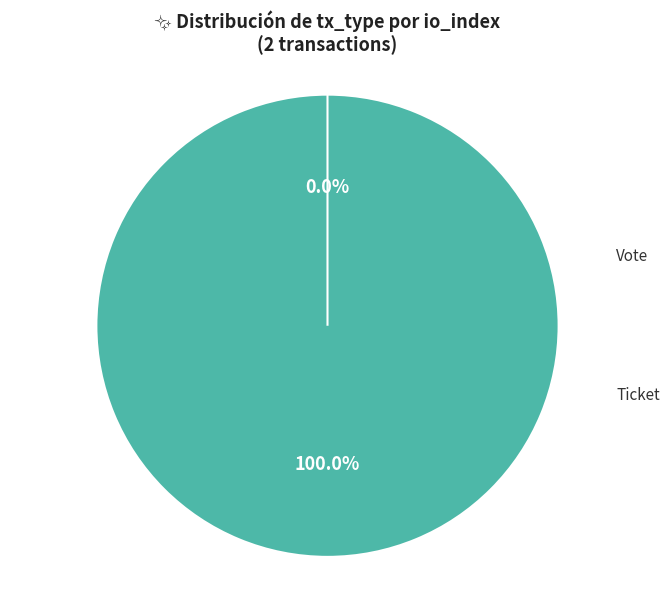

Do Ticket (io_index=0) and Vote (io_index=1) together represent more than half of the pie?

Yes